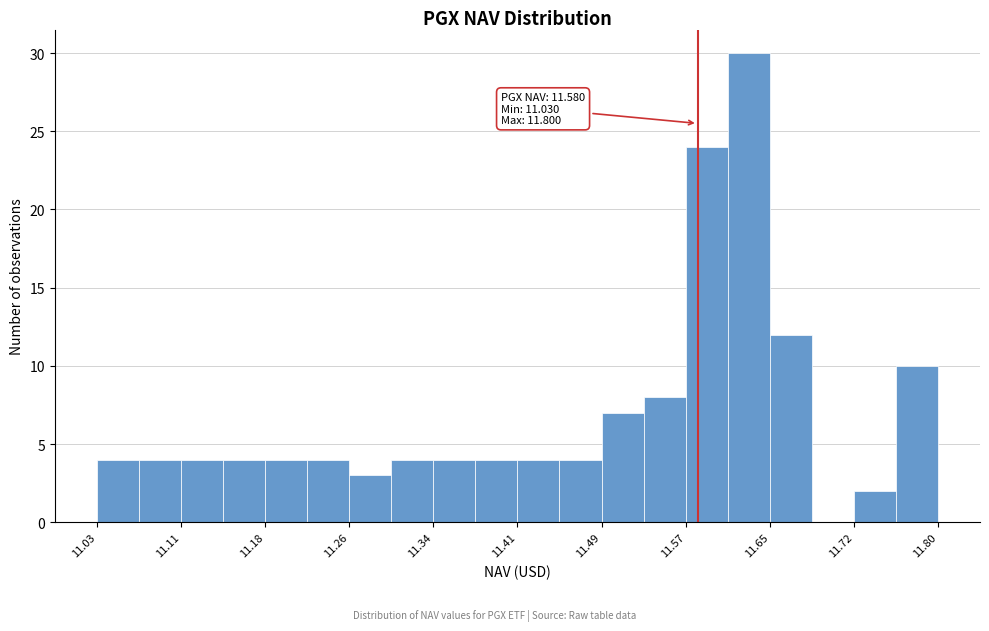

Around what value on the x-axis is the tallest bar? Give the approximate position of its centre, as read against the axis.

11.63